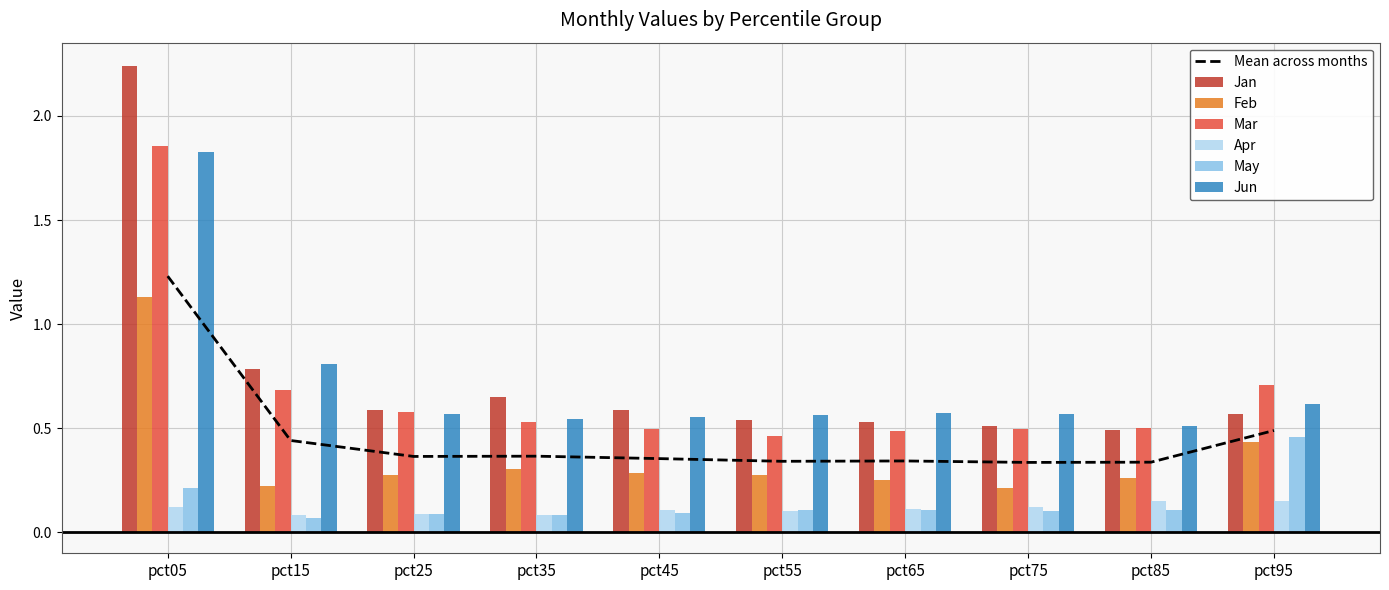

The value of Apr at pct65 is 0.2. True or false?

False